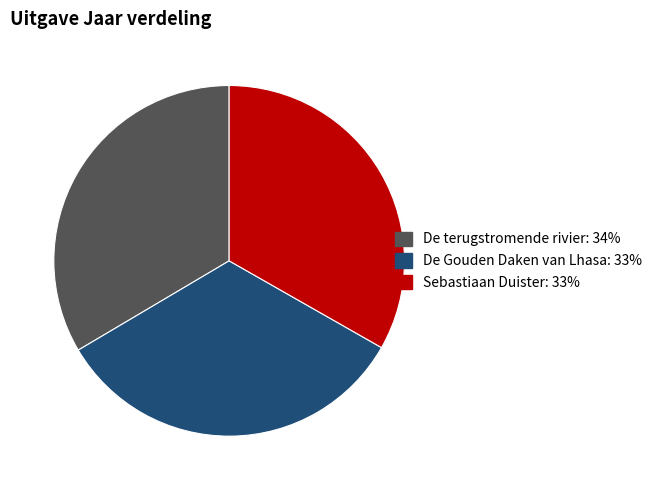

What is the ratio of the value at De Gouden Daken van Lhasa to the value at De terugstromende rivier?

1.0